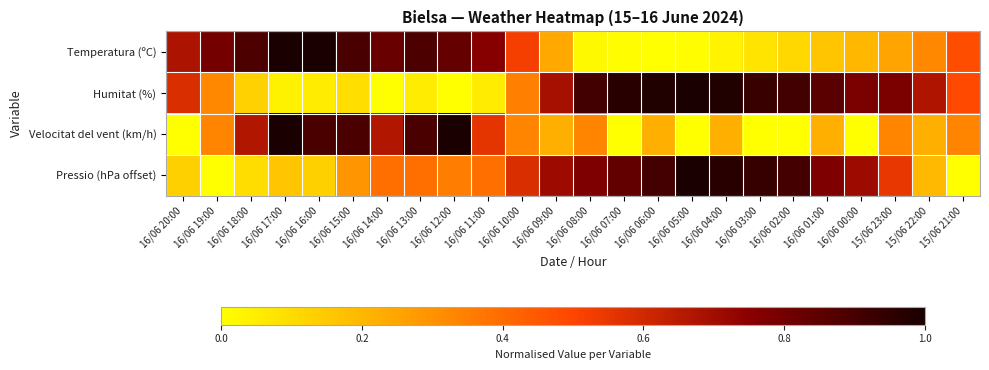

What is the difference between the highest and lowest values at 16/06 06:00?

1.0